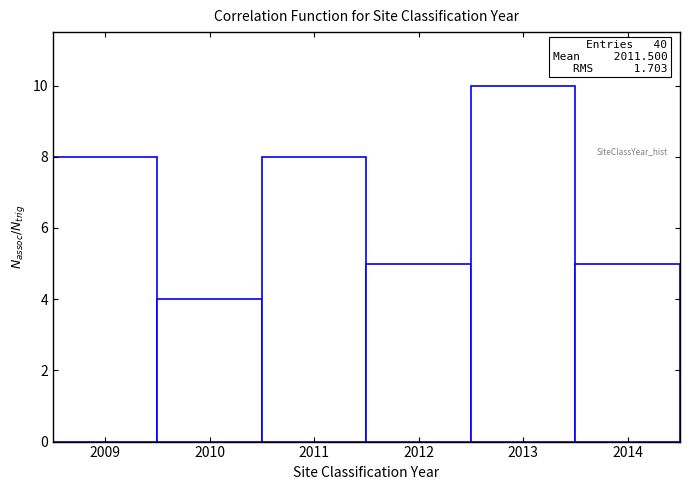

Over which range of the x-axis is the bar tallest?

2012.5 to 2013.5